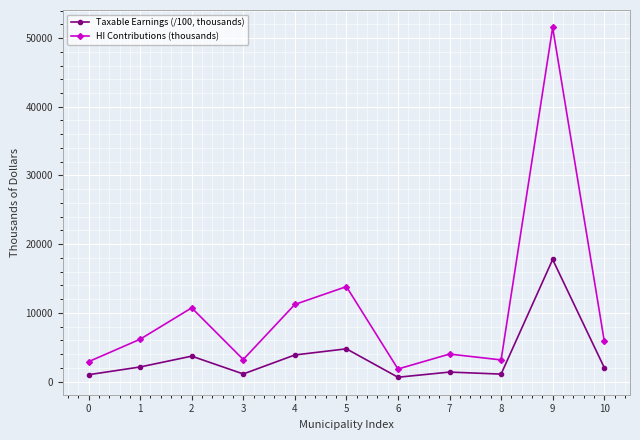

What is the average value of the Taxable Earnings (/100, thousands) series?

3589.5